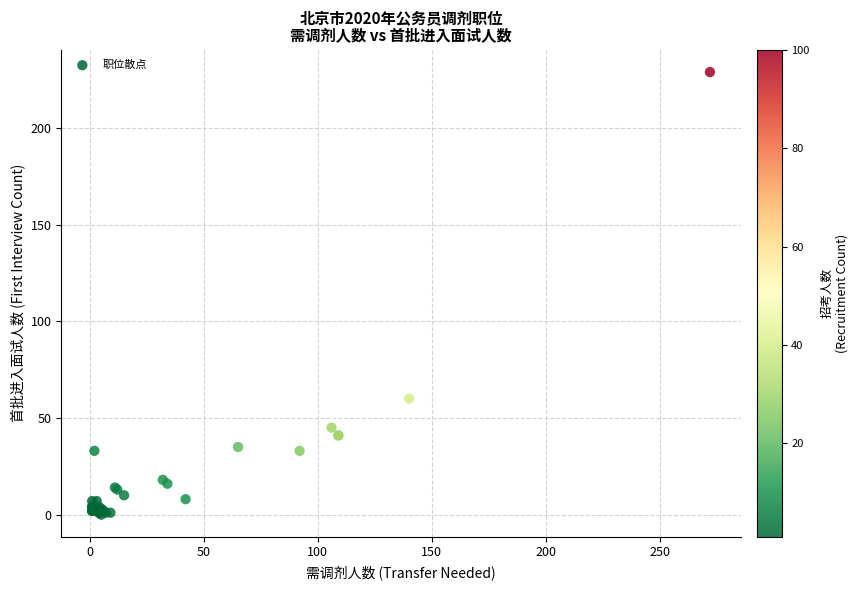

What Y value in the scatter plot is closest to 114?

60